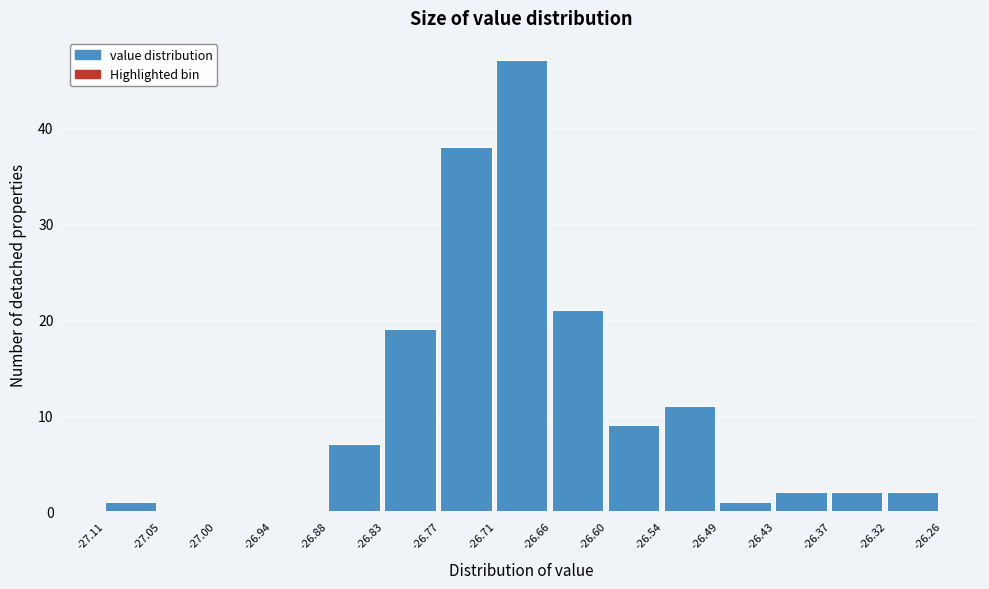

Reading left to right, list every bar in this chart as the range it spans on the x-axis followed by its height. The values are not printed on the chart, so give them approximately, as read against the axis.

-27.11 to -27.05: 1
-27.05 to -27.00: 0
-27.00 to -26.94: 0
-26.94 to -26.88: 0
-26.88 to -26.83: 7
-26.83 to -26.77: 19
-26.77 to -26.71: 38
-26.71 to -26.66: 47
-26.66 to -26.60: 21
-26.60 to -26.54: 9
-26.54 to -26.49: 11
-26.49 to -26.43: 1
-26.43 to -26.37: 2
-26.37 to -26.32: 2
-26.32 to -26.26: 2